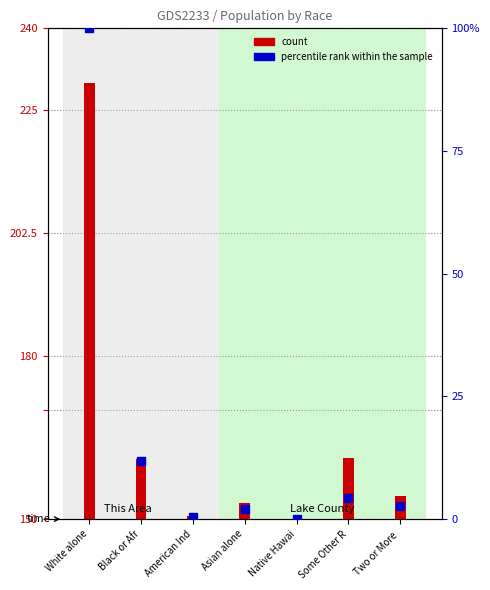

Which series reaches the minimum Y coordinate?

count